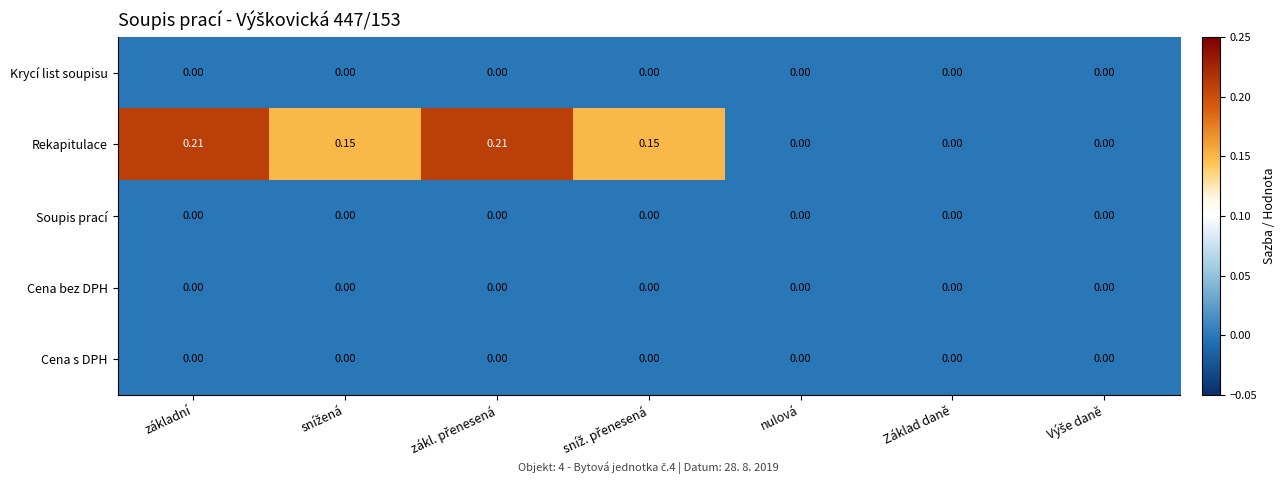

Which series has the largest range (max minus min)?

Rekapitulace